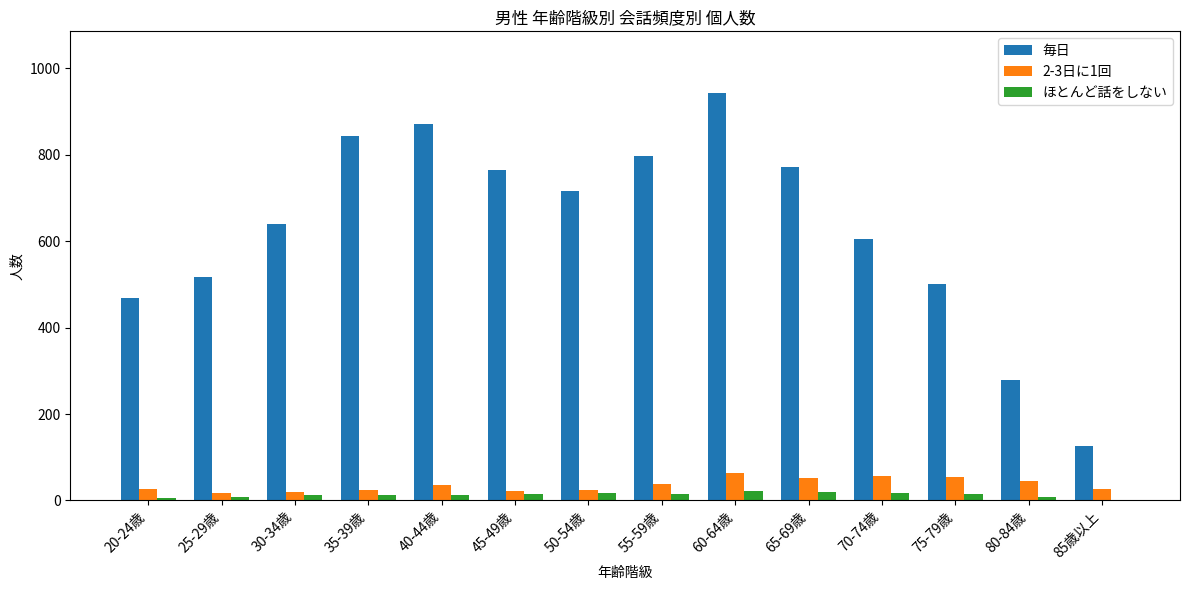

What are all the series names shown in the legend?

毎日, 2-3日に1回, ほとんど話をしない